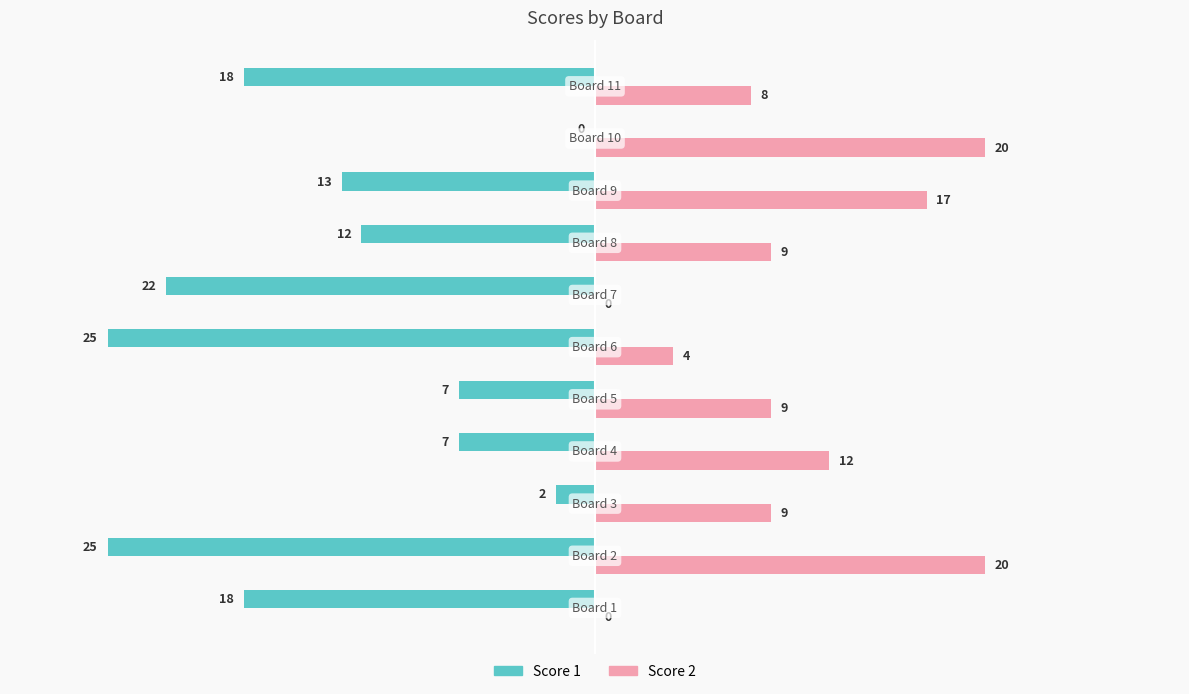

What is the maximum value for Score 2?

20